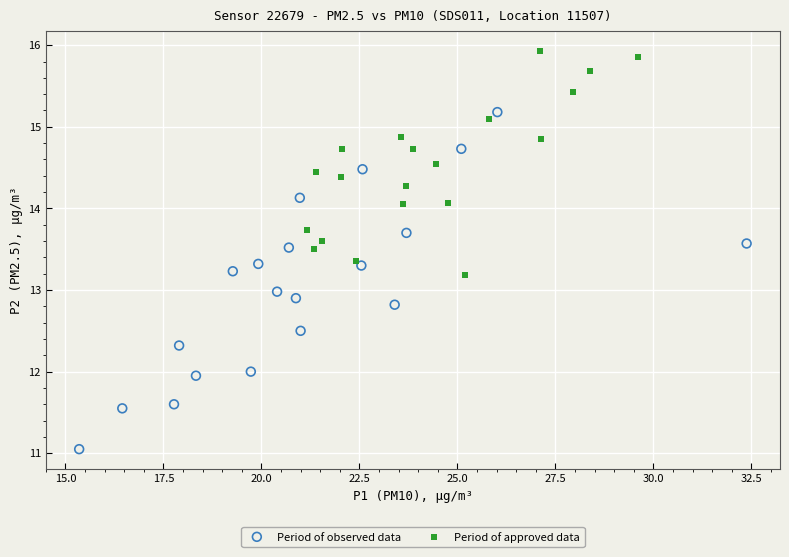

Which series reaches the maximum Y coordinate?

Period of approved data